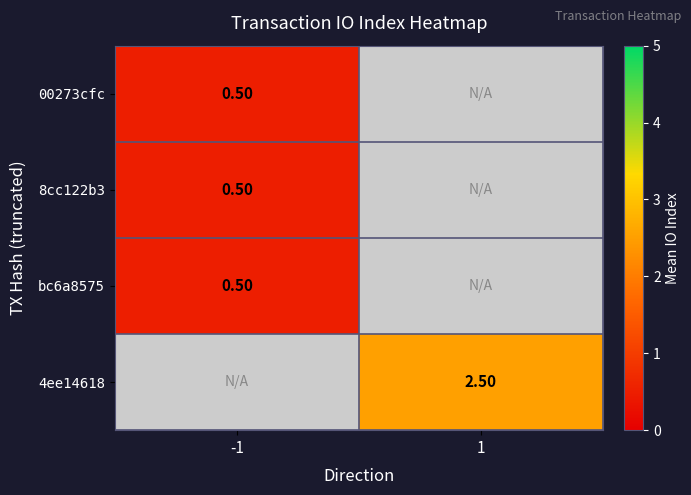

Rank the categories by 00273cfc value from highest to lowest.

-1, 1